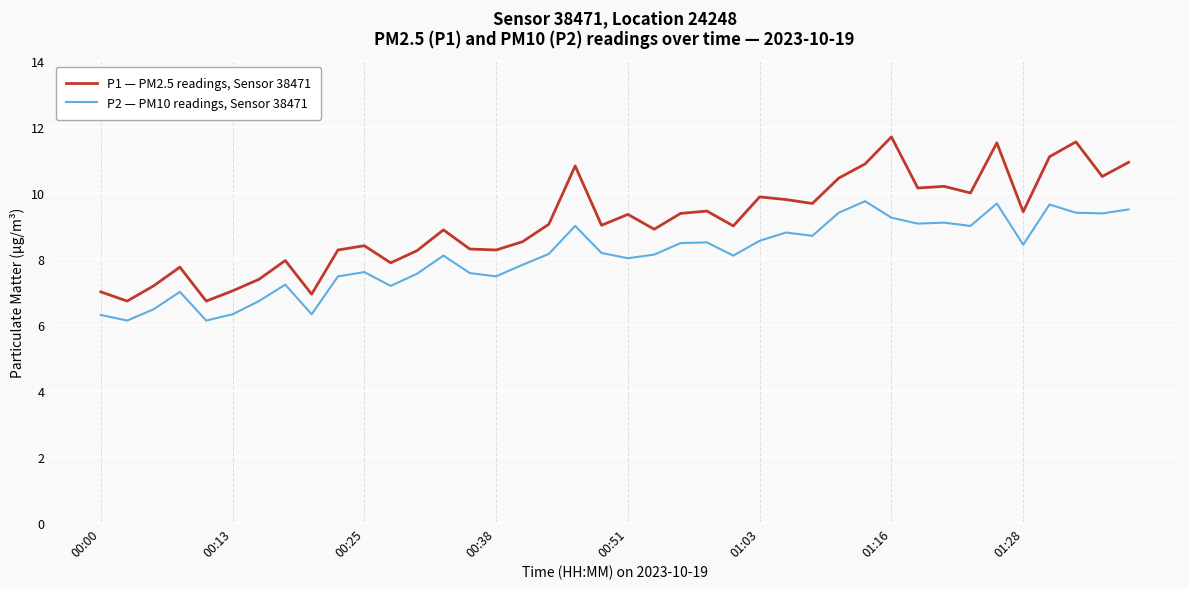

List the series in order of their peak value, lowest first.

P2 — PM10 readings, Sensor 38471, P1 — PM2.5 readings, Sensor 38471